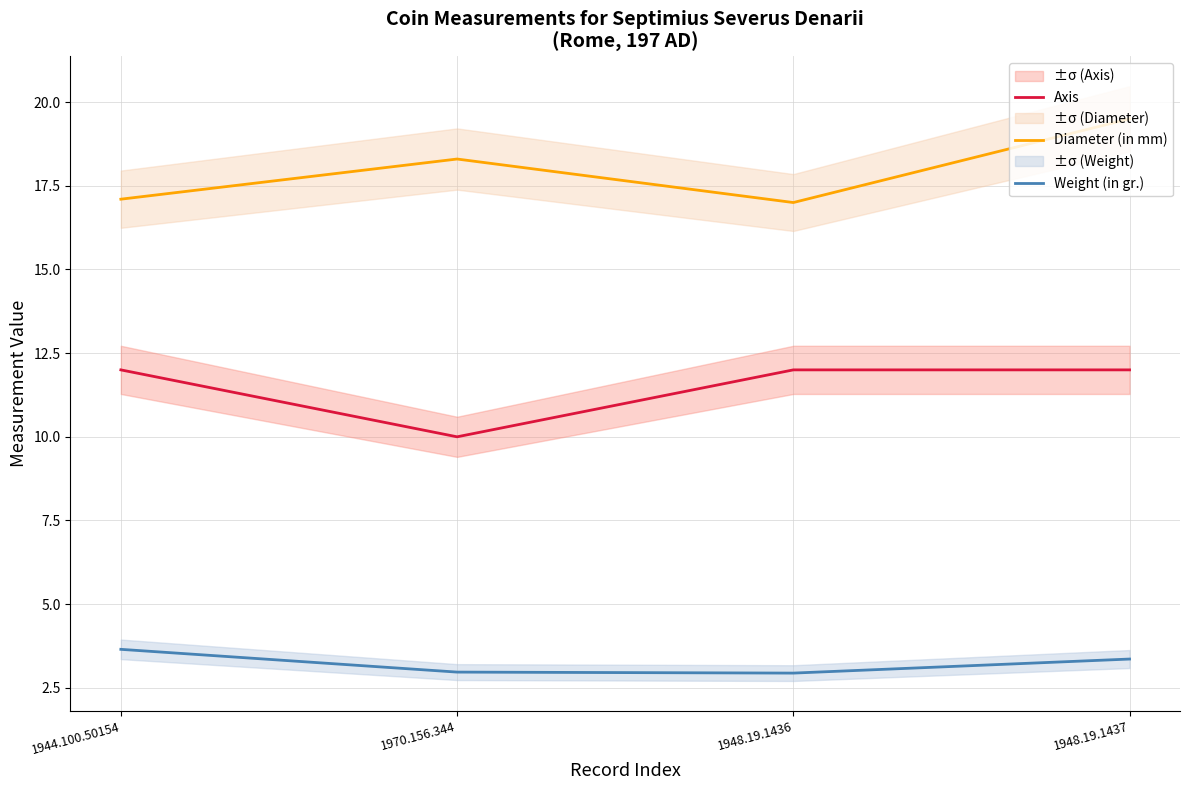

The Weight (in gr.) series shows 4.5 at 1948.19.1437. True or false?

False